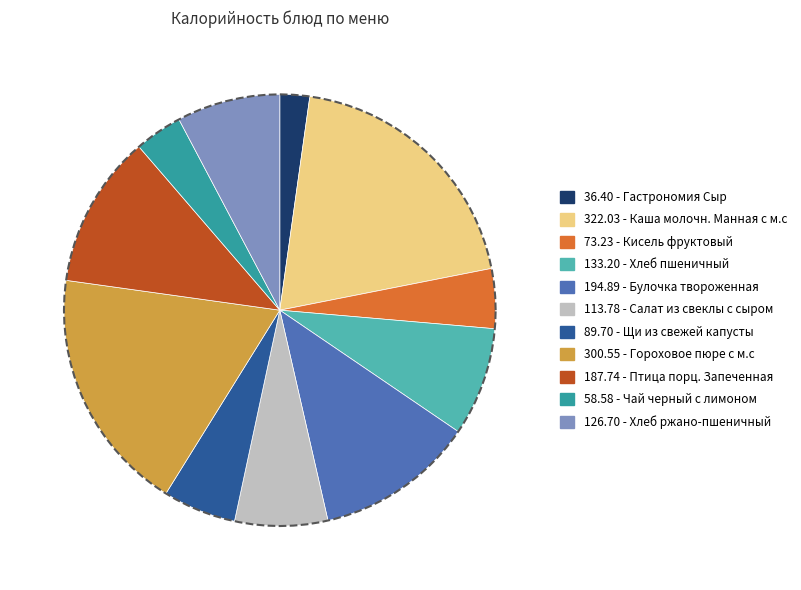

What is the smallest slice in the pie chart?

Гастрономия Сыр